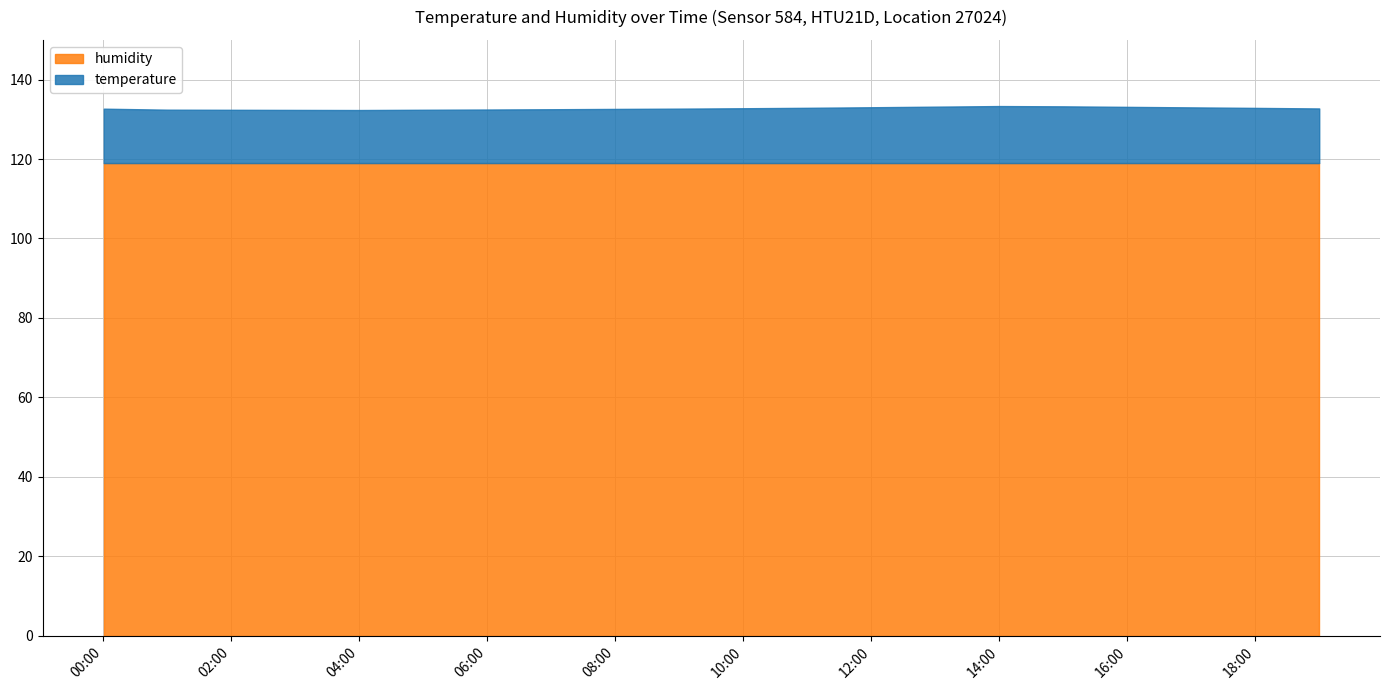

Rank the series by their maximum value, from highest to lowest.

humidity, temperature